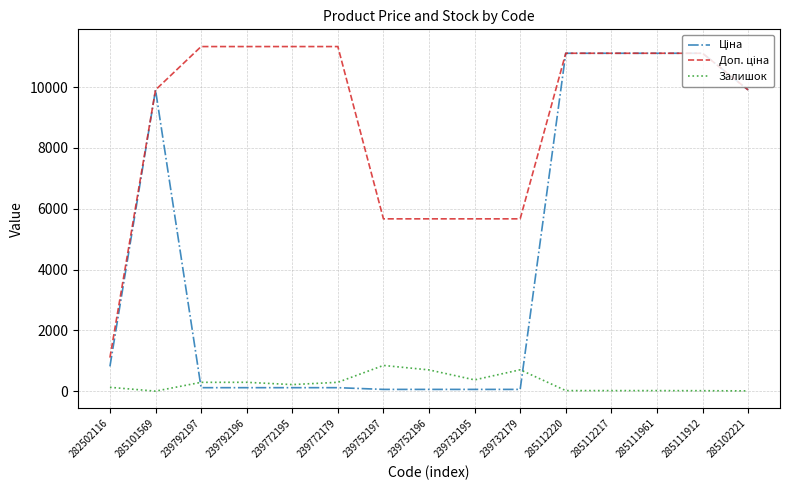

Is it true that Залишок equals 14.0 at 285111912?

True